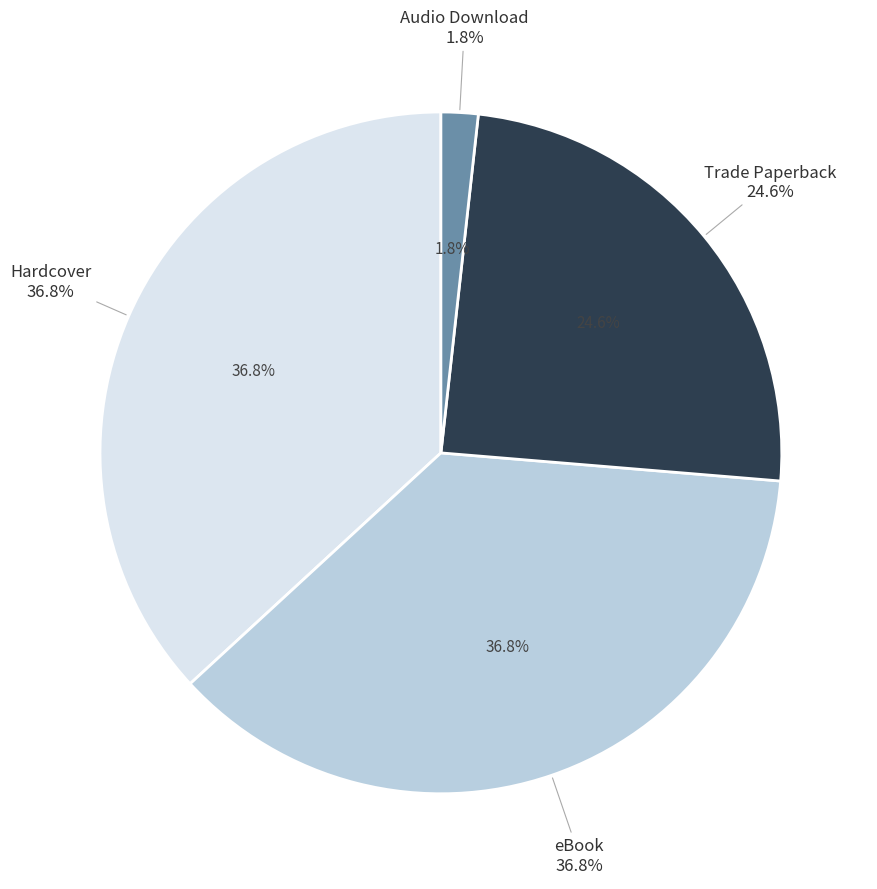

The Hardcover slice represents 36% of the pie. True or false?

True